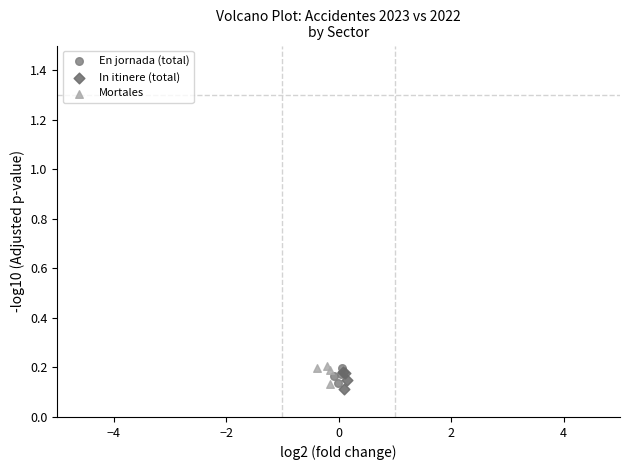

What are all the series names shown in the legend?

En jornada (total), In itinere (total), Mortales